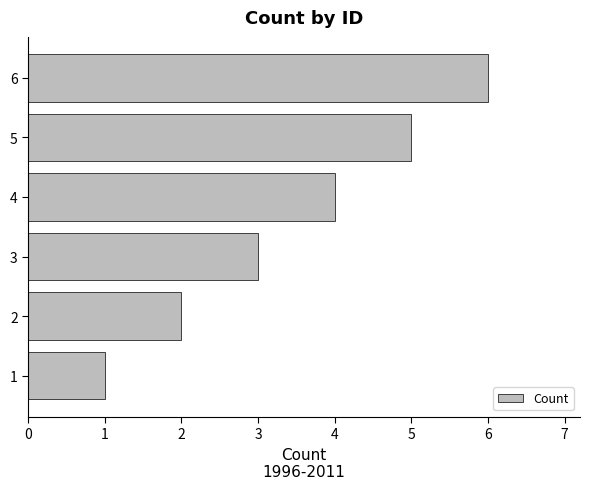

List the labels in order of value, largest first.

6, 5, 4, 3, 2, 1